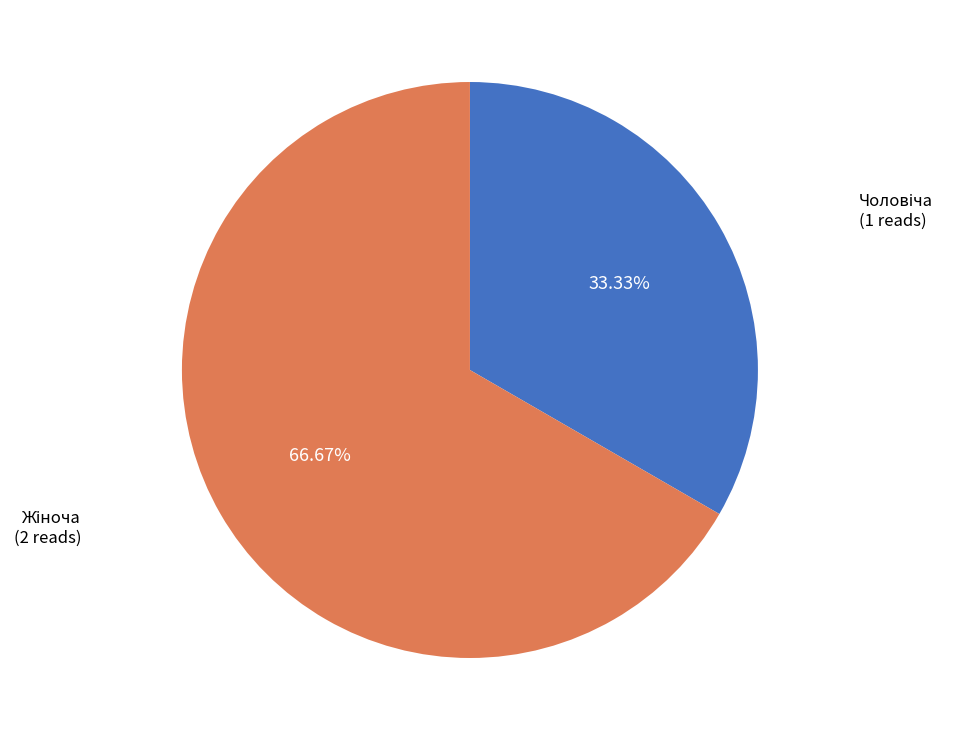

Is there any slice that represents more than half of the pie?

Yes